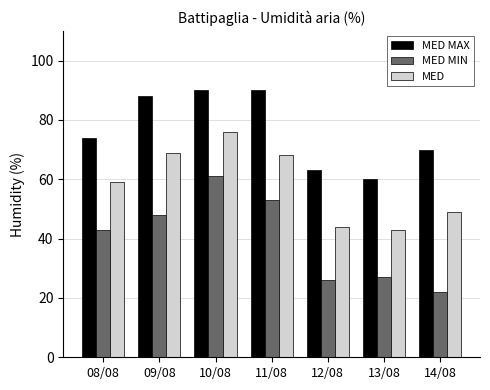

The value of MED at 09/08 is 69. True or false?

True